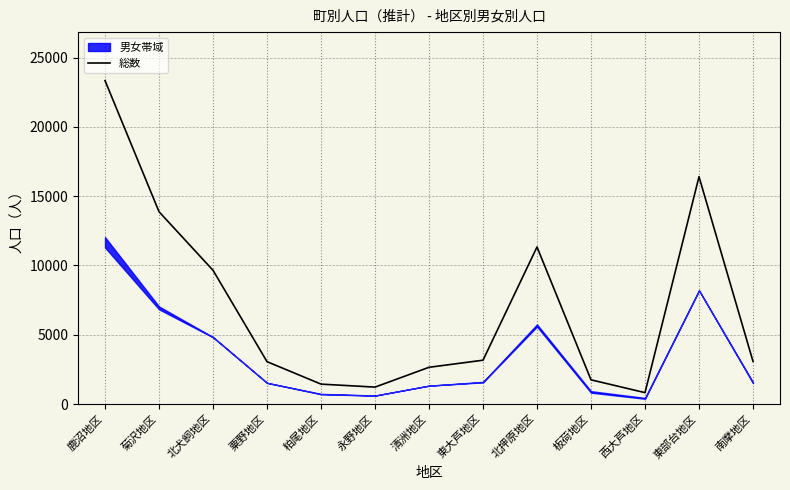

Reading right to left, what are all the values shown in this chart?

南摩地区=3076	東部台地区=16404	西大芦地区=821	板荷地区=1745	北押原地区=11333	東大芦地区=3162	清洲地区=2650	永野地区=1220	粕尾地区=1436	粟野地区=3056	北犬飼地区=9648	菊沢地区=13875	鹿沼地区=23336